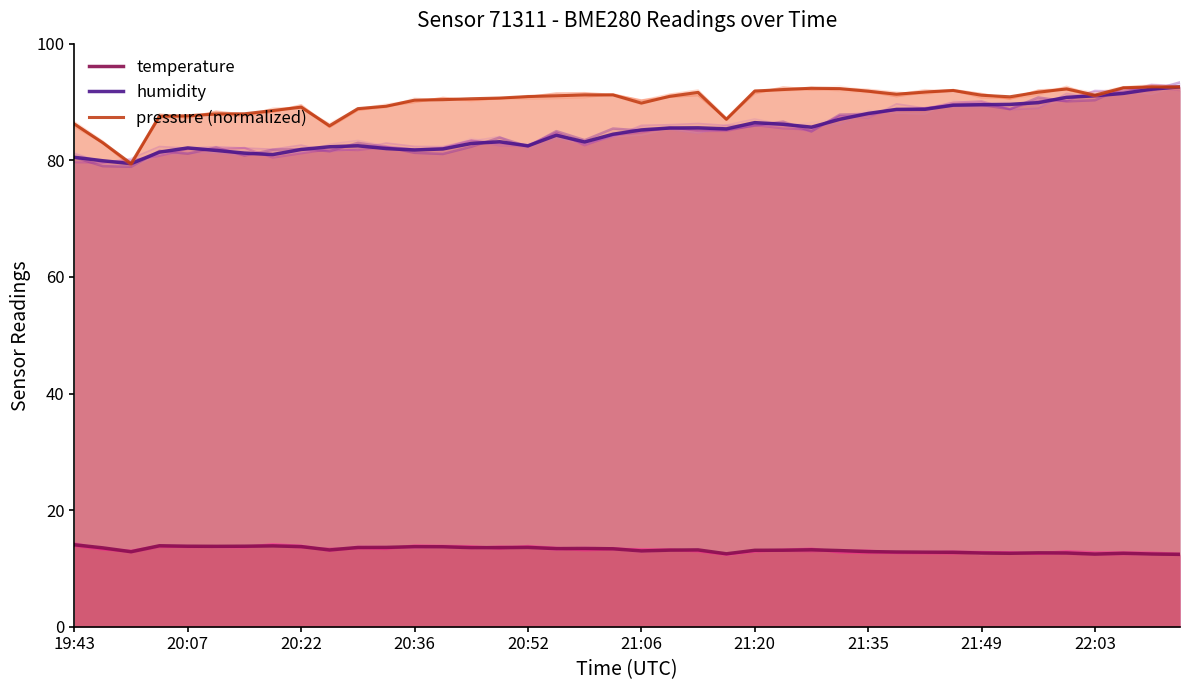

What is the lowest value of the pressure (normalized) series?

79.5